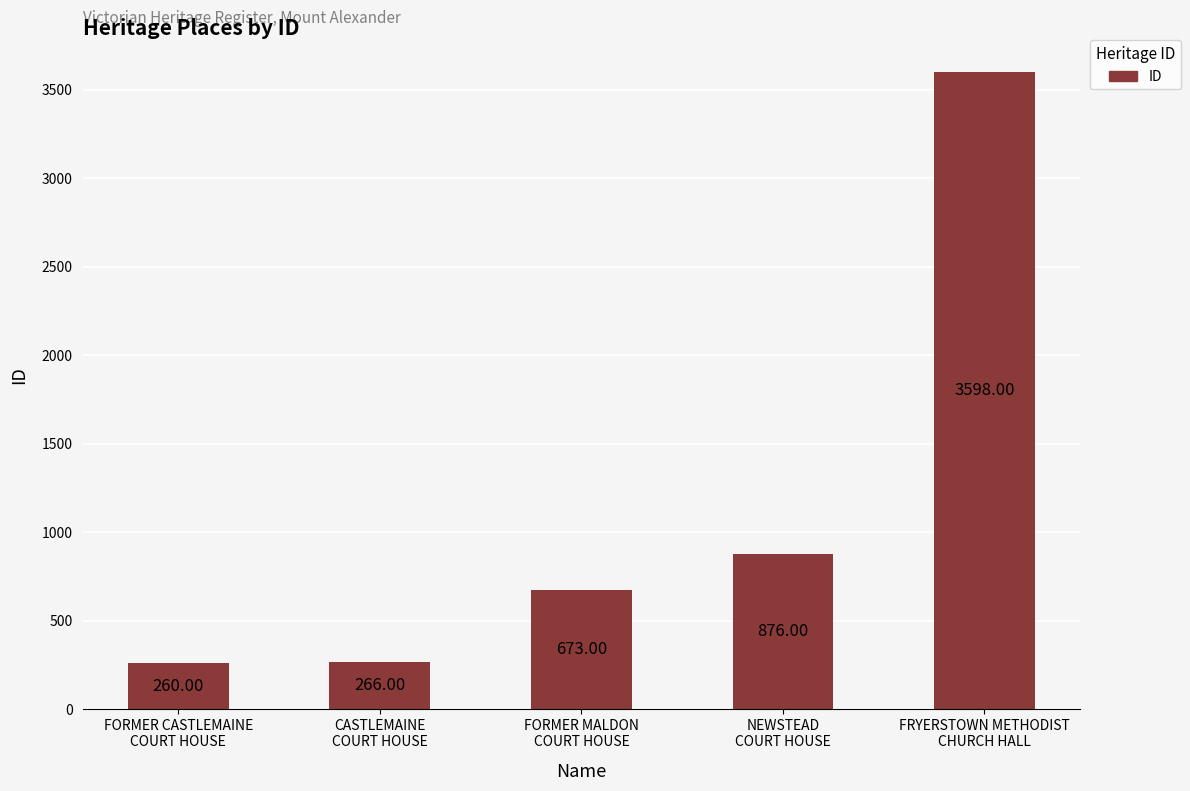

Rank the categories by value from lowest to highest.

FORMER CASTLEMAINE
COURT HOUSE, CASTLEMAINE
COURT HOUSE, FORMER MALDON
COURT HOUSE, NEWSTEAD
COURT HOUSE, FRYERSTOWN METHODIST
CHURCH HALL